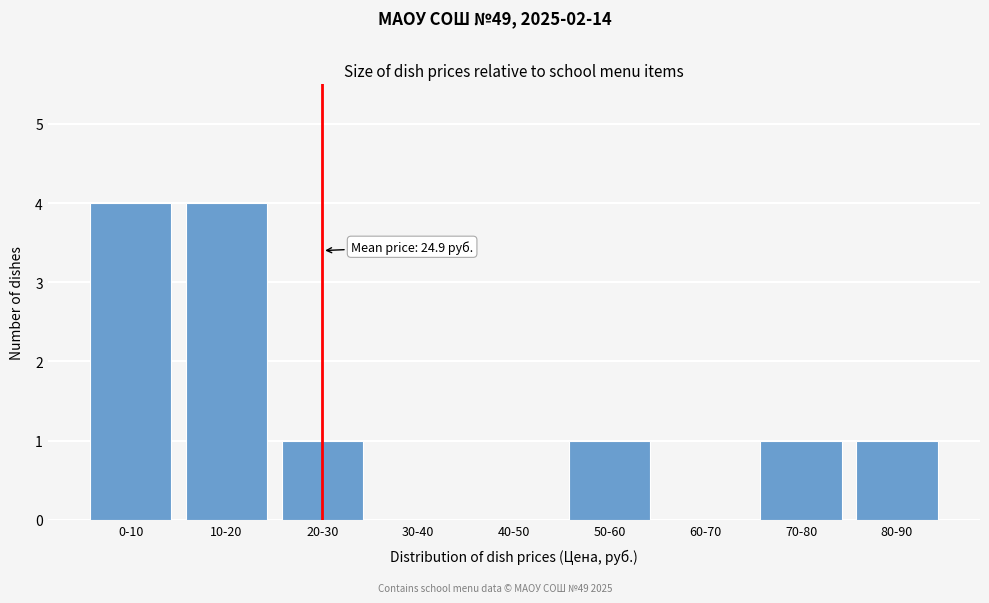

Reading right to left, extract all data points from this chart.

80-90=1	70-80=1	60-70=0	50-60=1	40-50=0	30-40=0	20-30=1	10-20=4	0-10=4